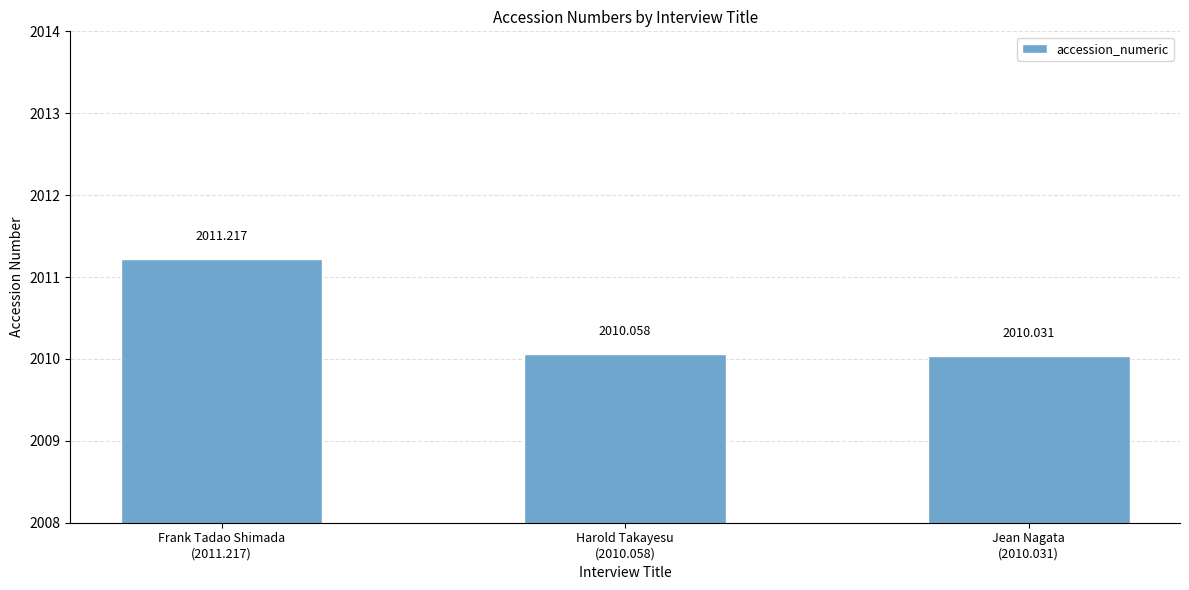

What is the average value?

2010.4